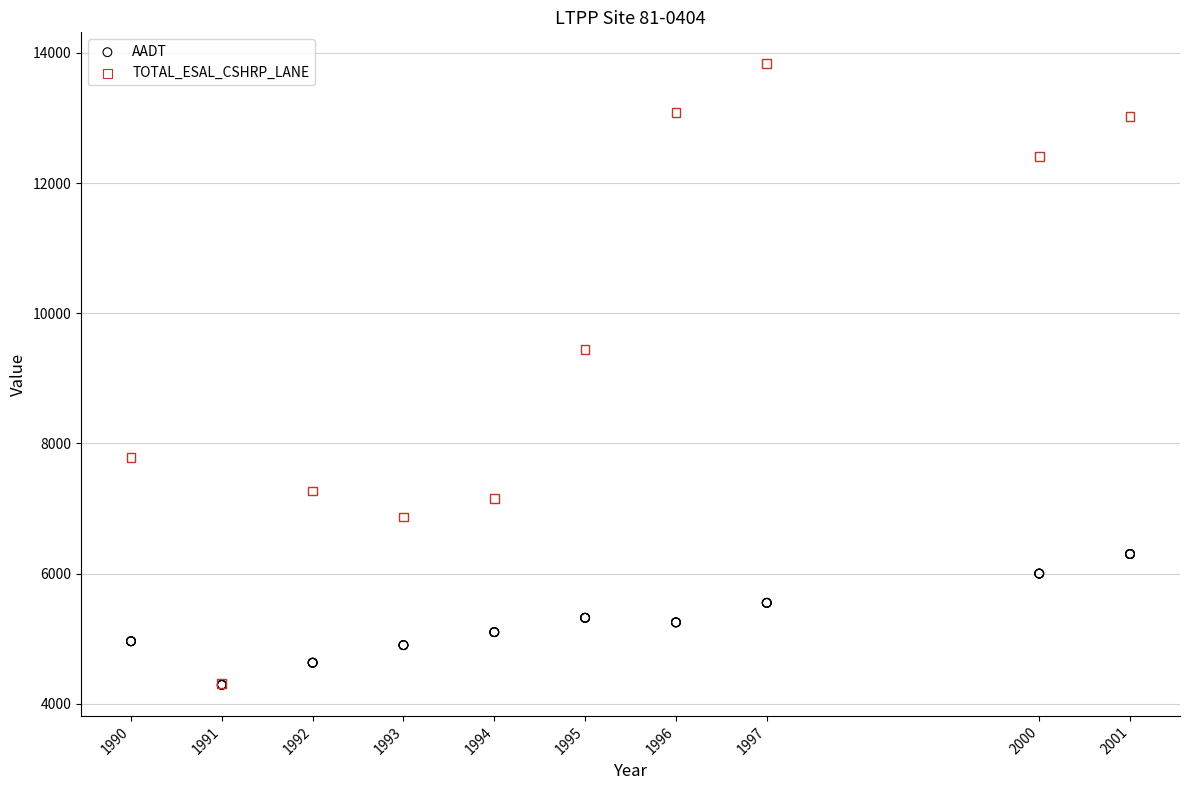

What are all the series names shown in the legend?

AADT, TOTAL_ESAL_CSHRP_LANE